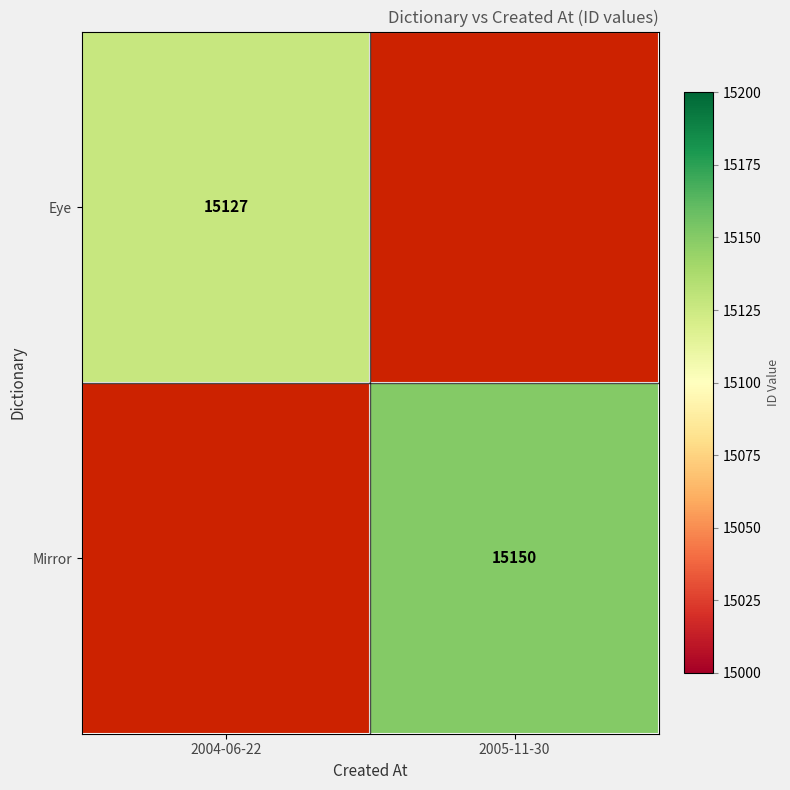

Between 2005-11-30 and 2004-06-22, which is larger?

2004-06-22